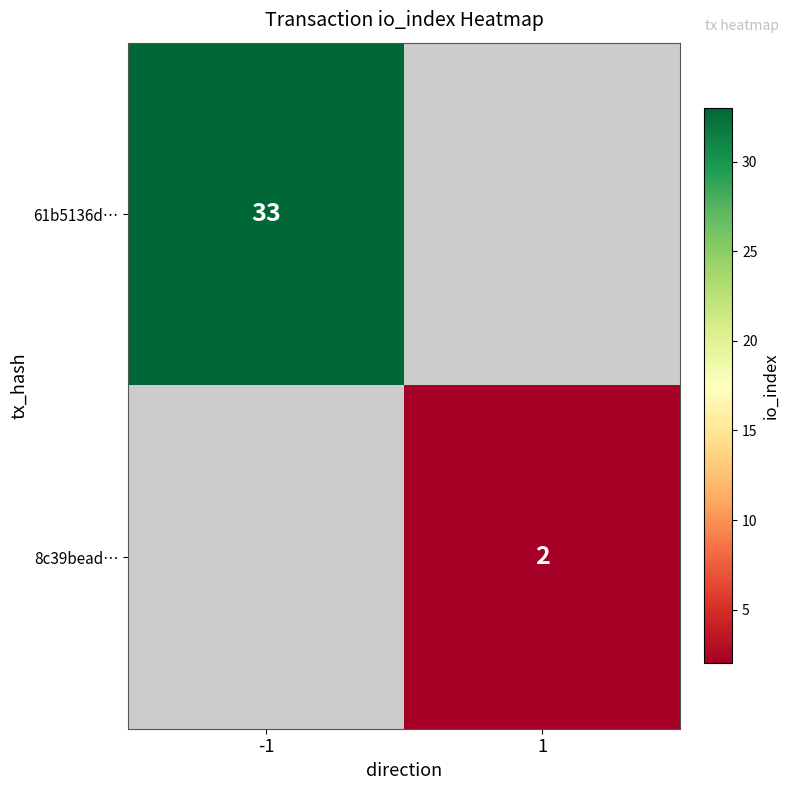

At how many categories does at least one series exceed 3?

1